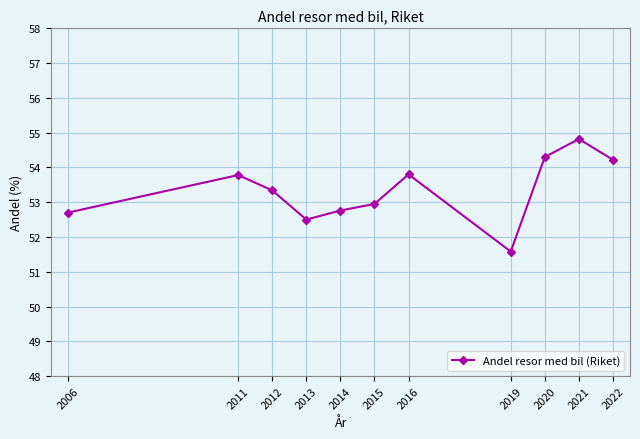

How many distinct data groups are displayed?

1